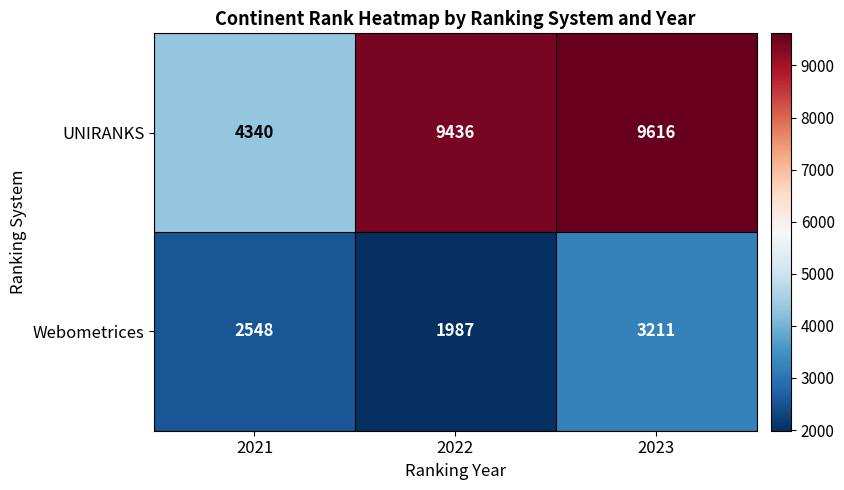

At which label does UNIRANKS reach its peak?

2023